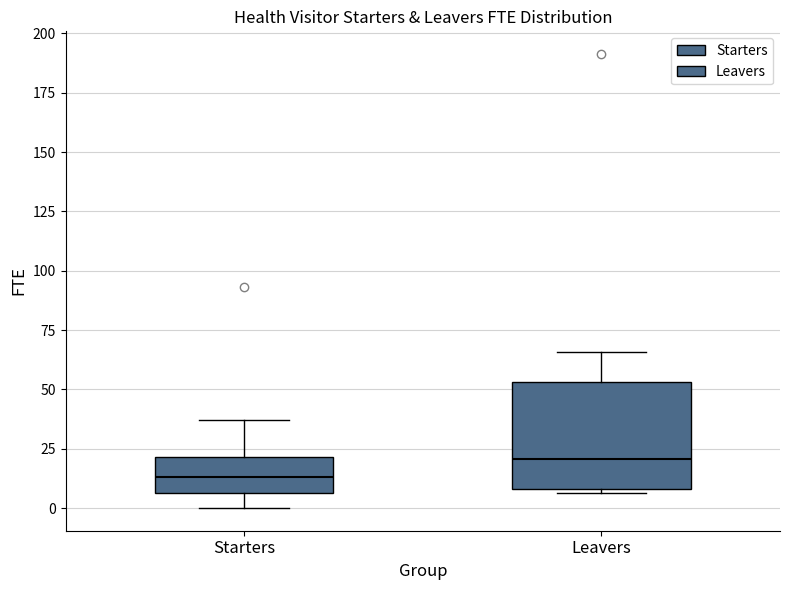

Reading left to right, transcribe this box plot: for each box, give where its median line is, the range the box spans, and where its two whiskers end, as read against the y-axis. The values are not printed on the chart, so give them approximately, as read against the axis.

Starters: median 15, box 5 to 20, whiskers 0 to 35
Leavers: median 20, box 10 to 55, whiskers 5 to 65